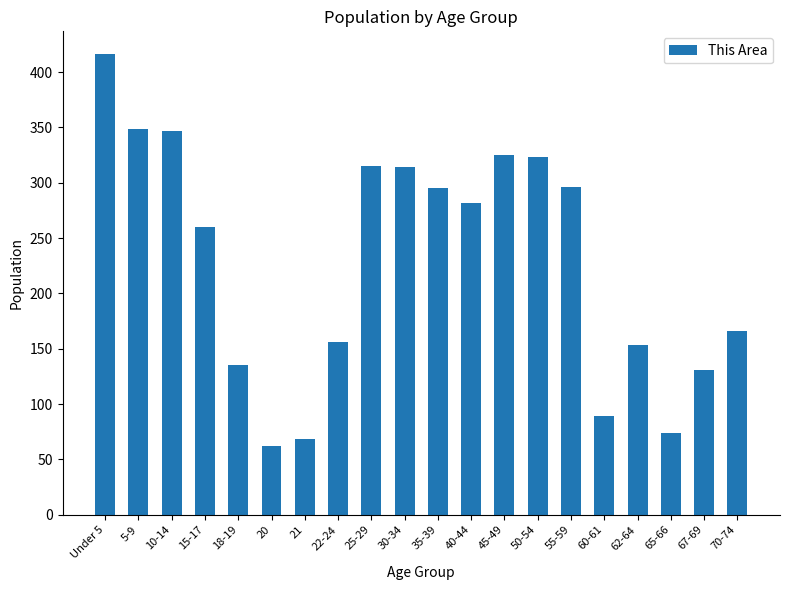

The value at 50-54 is 323. True or false?

True